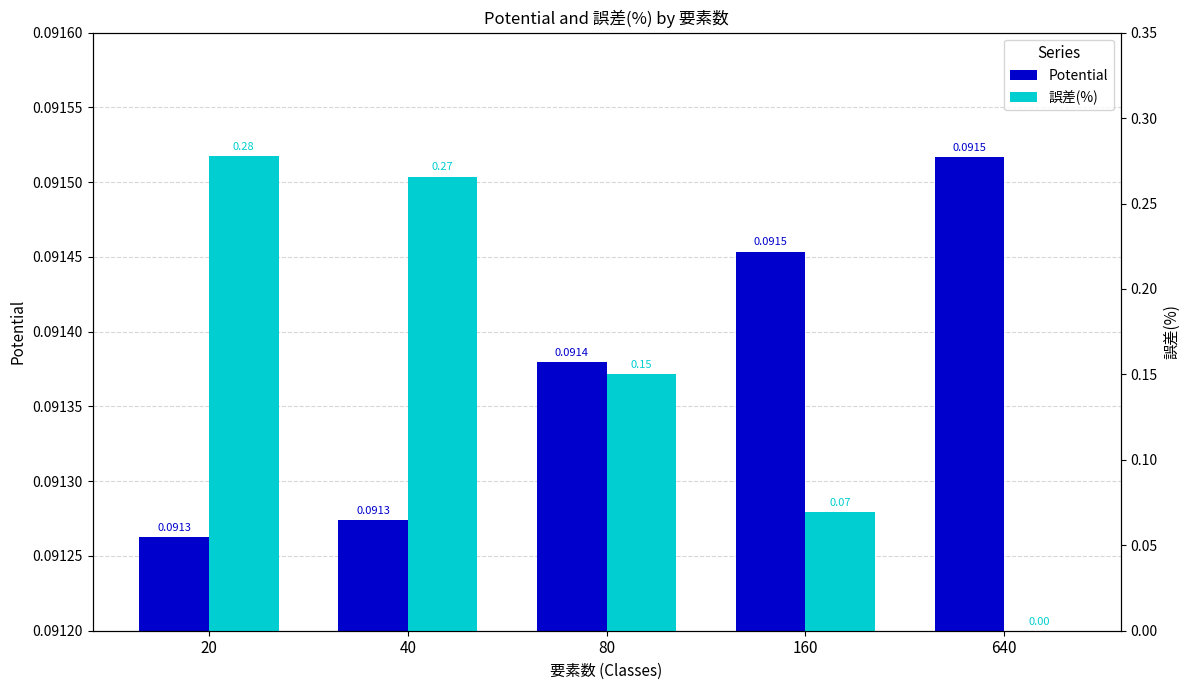

Reading right to left, extract all data points from this chart.

Potential: 640=0.1	160=0.1	80=0.1	40=0.1	20=0.1
誤差(%): 640=0.0	160=0.1	80=0.2	40=0.3	20=0.3